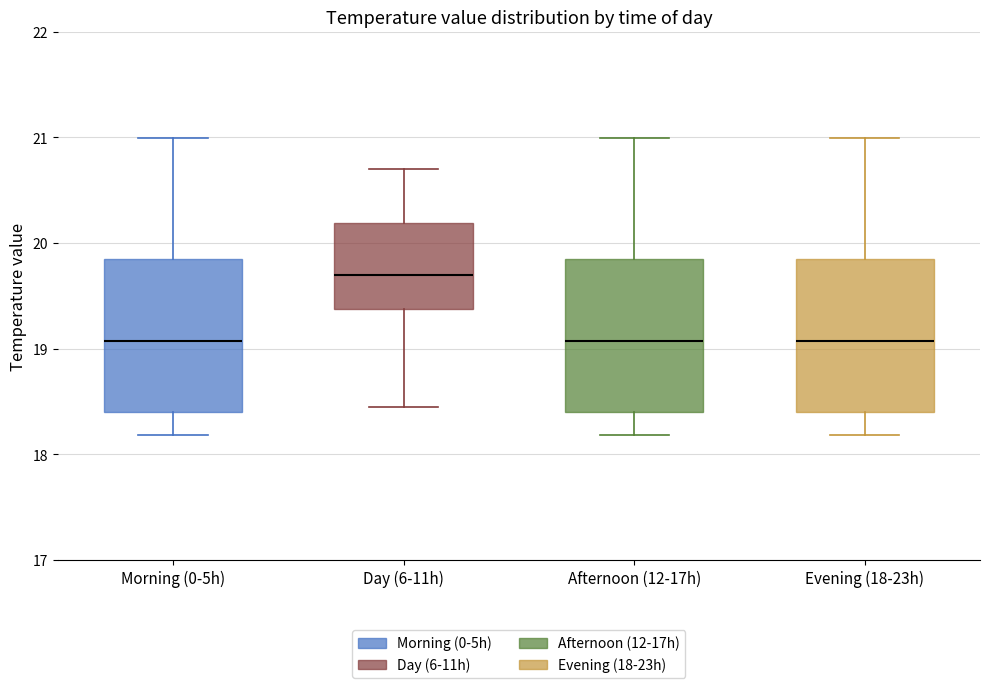

Reading left to right, read every box against the y-axis: the position of its median line, the range the box covers, and the ends of its whiskers. The values are not printed on the chart, so give them approximately, as read against the axis.

Morning (0-5h): median 19.1, box 18.4 to 19.8, whiskers 18.2 to 21.0
Day (6-11h): median 19.7, box 19.4 to 20.2, whiskers 18.5 to 20.7
Afternoon (12-17h): median 19.1, box 18.4 to 19.8, whiskers 18.2 to 21.0
Evening (18-23h): median 19.1, box 18.4 to 19.8, whiskers 18.2 to 21.0